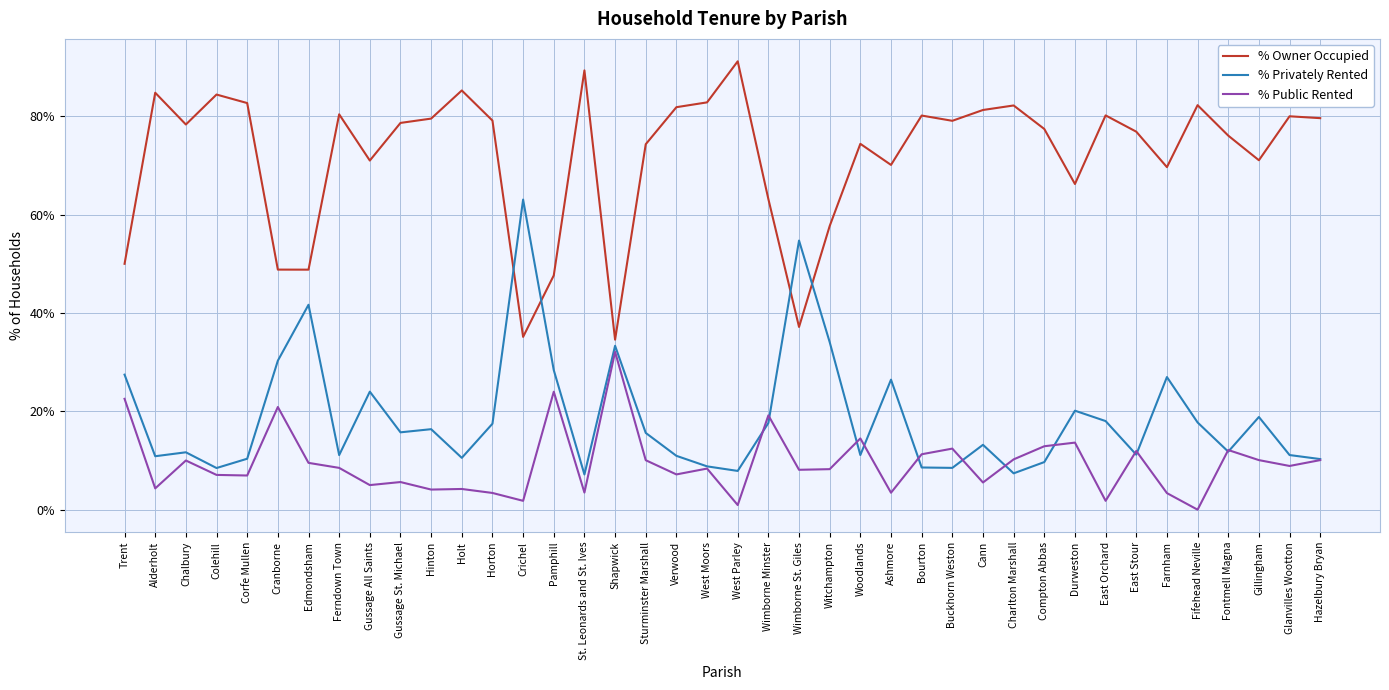

What is the spread (max minus min) of values at Woodlands?

63.3